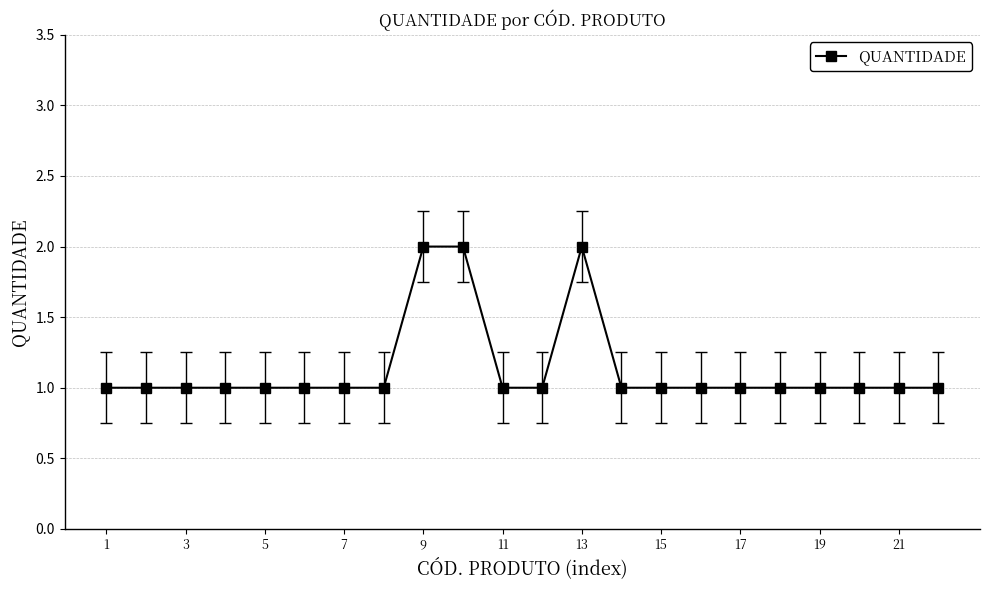

What is the maximum value shown in the chart?

2